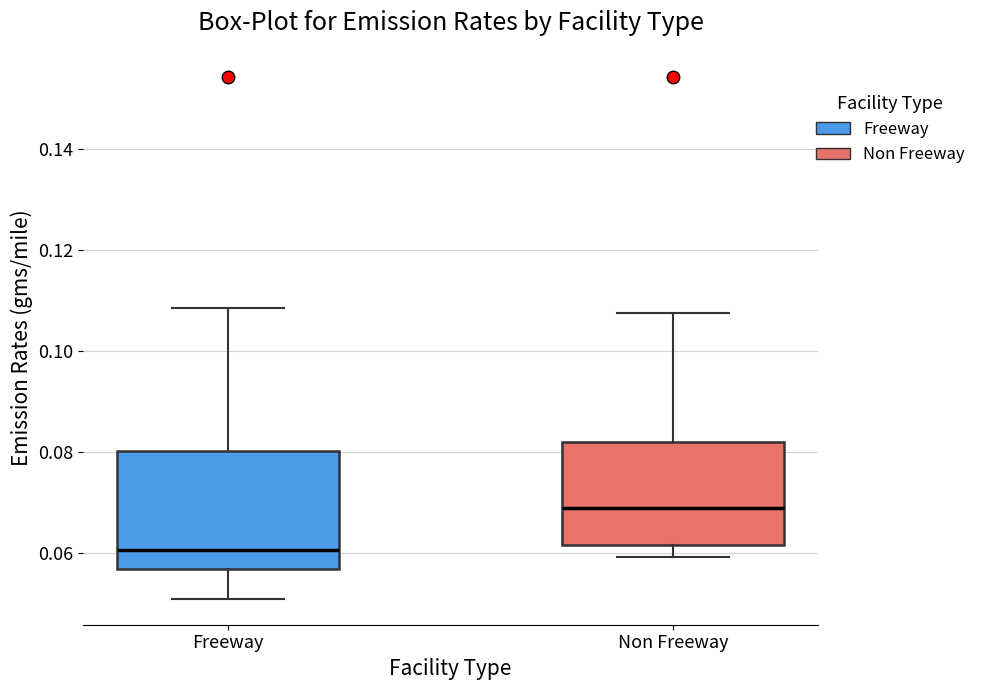

Reading left to right, read every box against the y-axis: the position of its median line, the range the box covers, and the ends of its whiskers. The values are not printed on the chart, so give them approximately, as read against the axis.

Freeway: median 0.060, box 0.056 to 0.080, whiskers 0.052 to 0.108
Non Freeway: median 0.070, box 0.062 to 0.082, whiskers 0.060 to 0.108